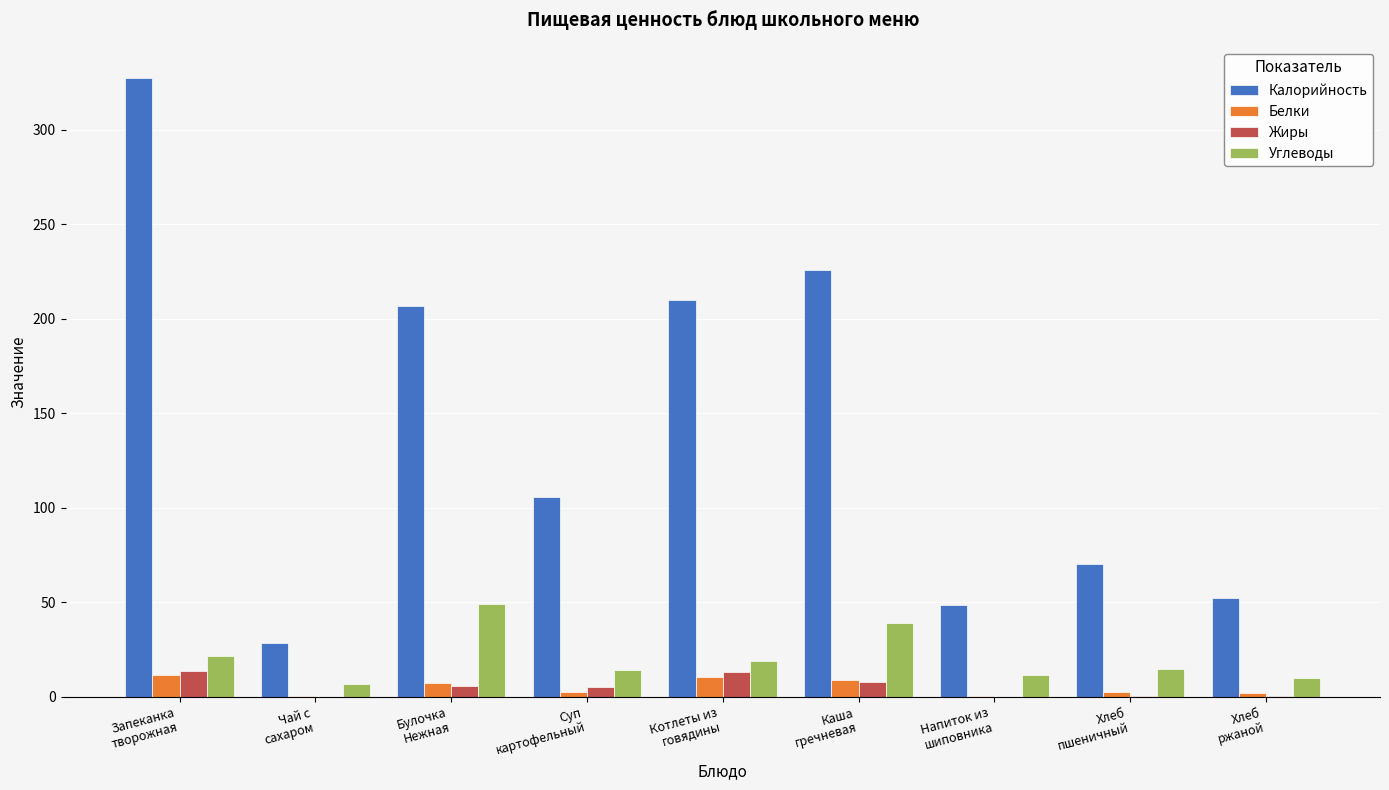

What is the greatest value displayed?

327.5